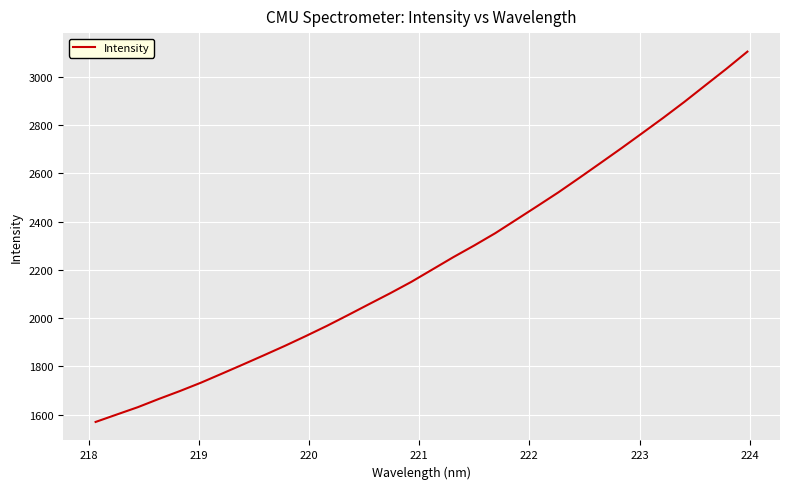

What is the difference between the maximum and minimum values?

1534.9